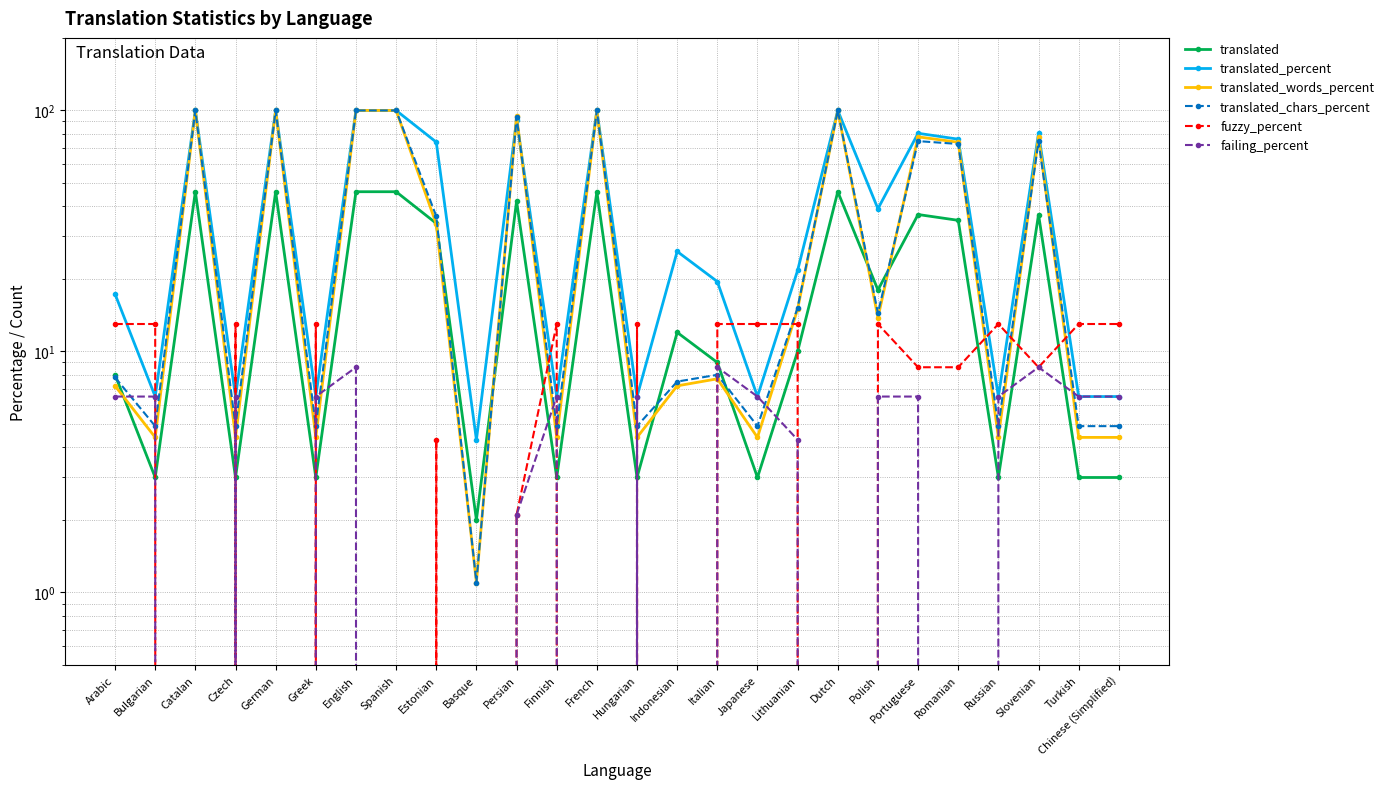

What is the label of the 10th point from the right?

Japanese